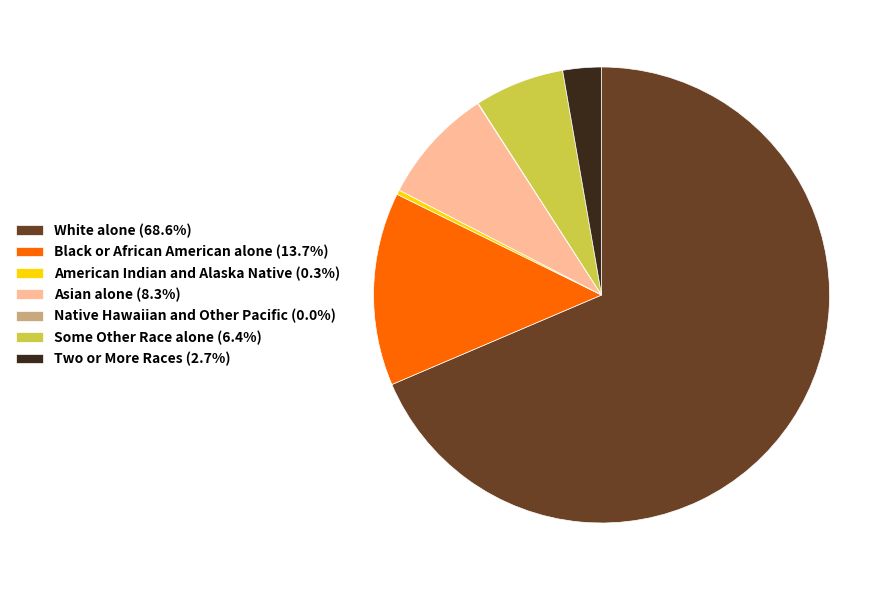

Is the sum of American Indian and Alaska Native (0.3%) and Some Other Race alone (6.4%) greater than half?

No